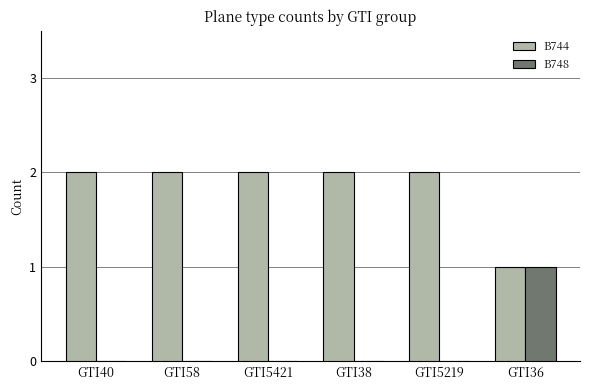

The value of B744 at GTI5421 is 3. True or false?

False